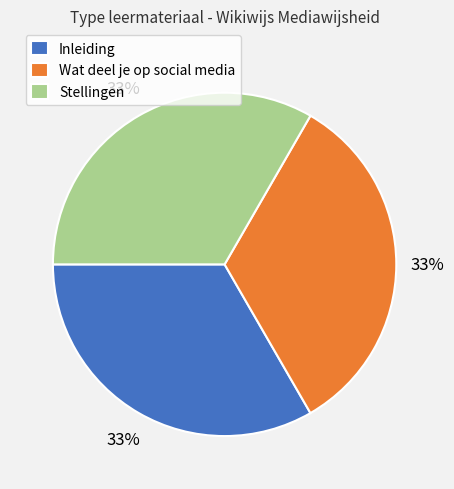

To the nearest percent, what percentage of the pie is Wat deel je op social media?

33%